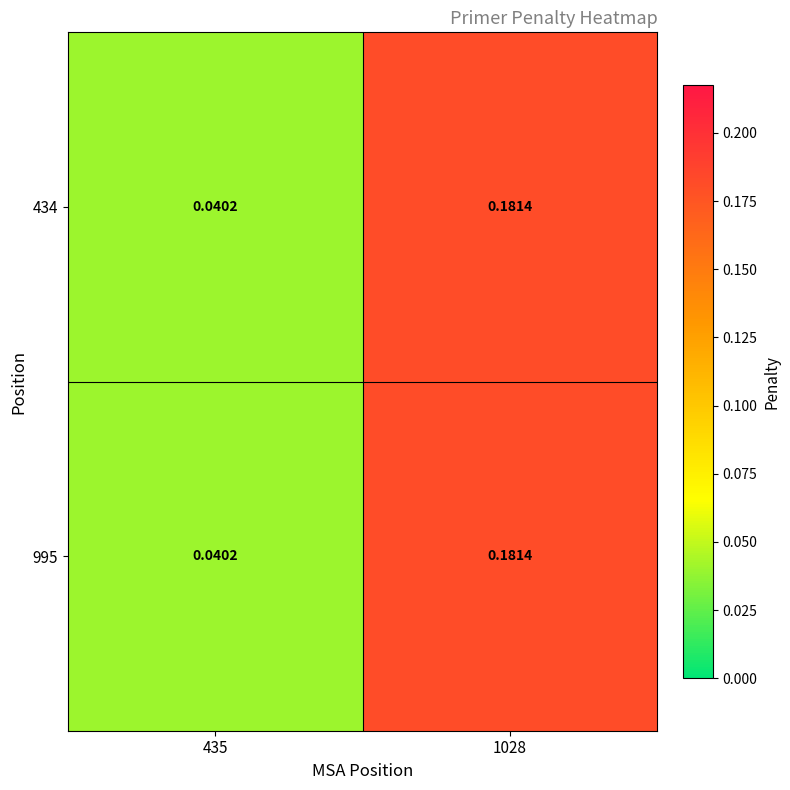

Is the value of 434 at 1028 greater than the value of 995 at 435?

Yes